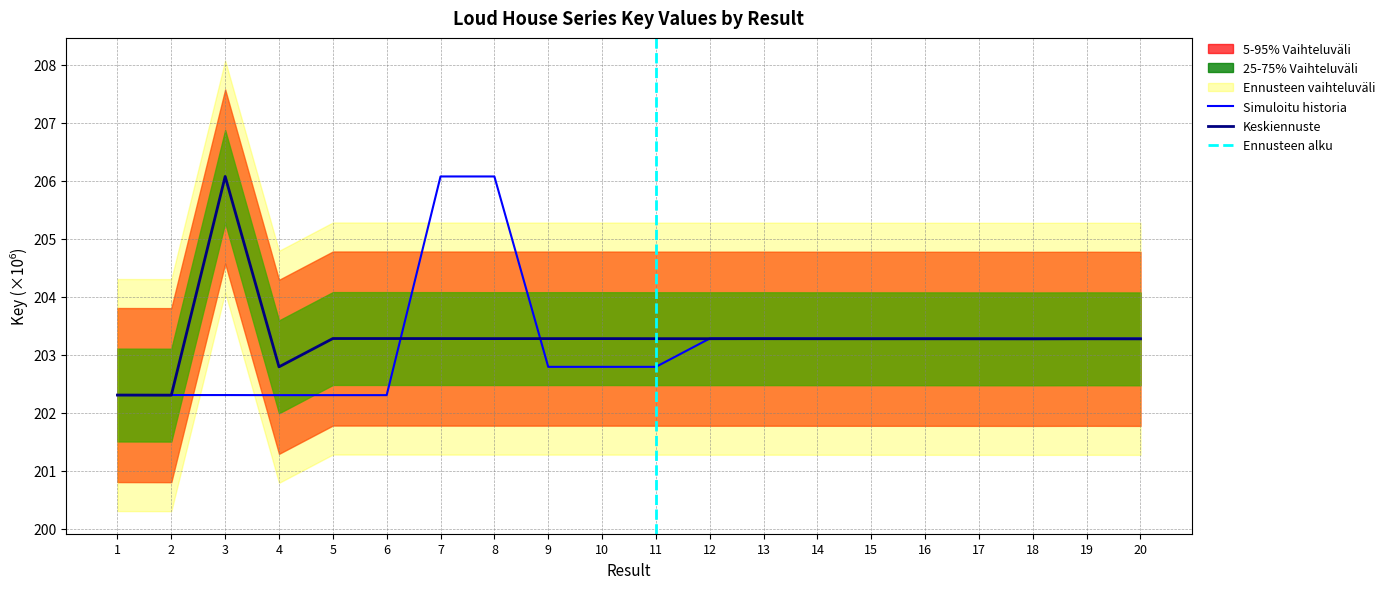

What is the total value across all series at 17?

406.6